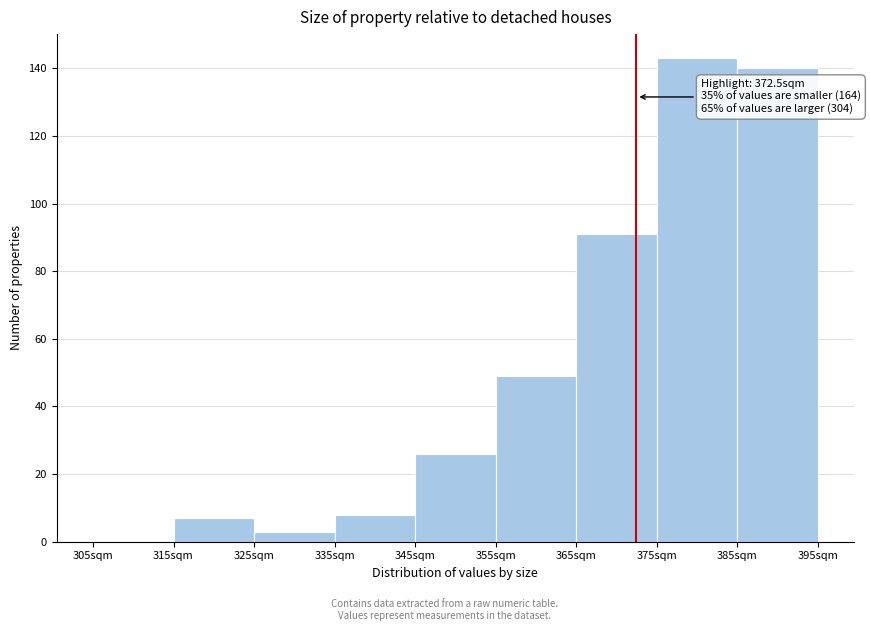

Which range on the x-axis has the tallest bar?

375 to 385